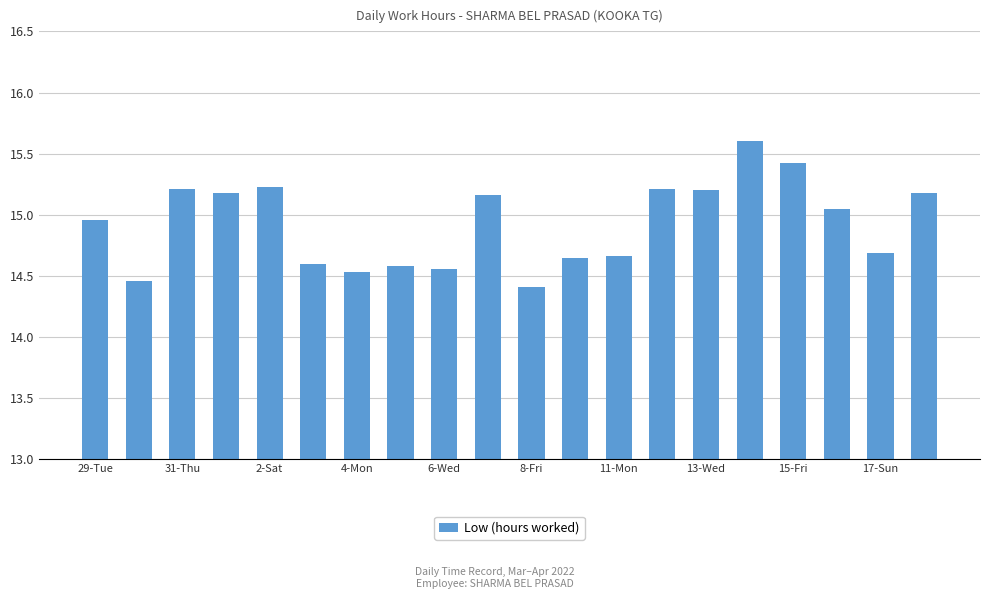

What is the greatest value displayed?

15.6